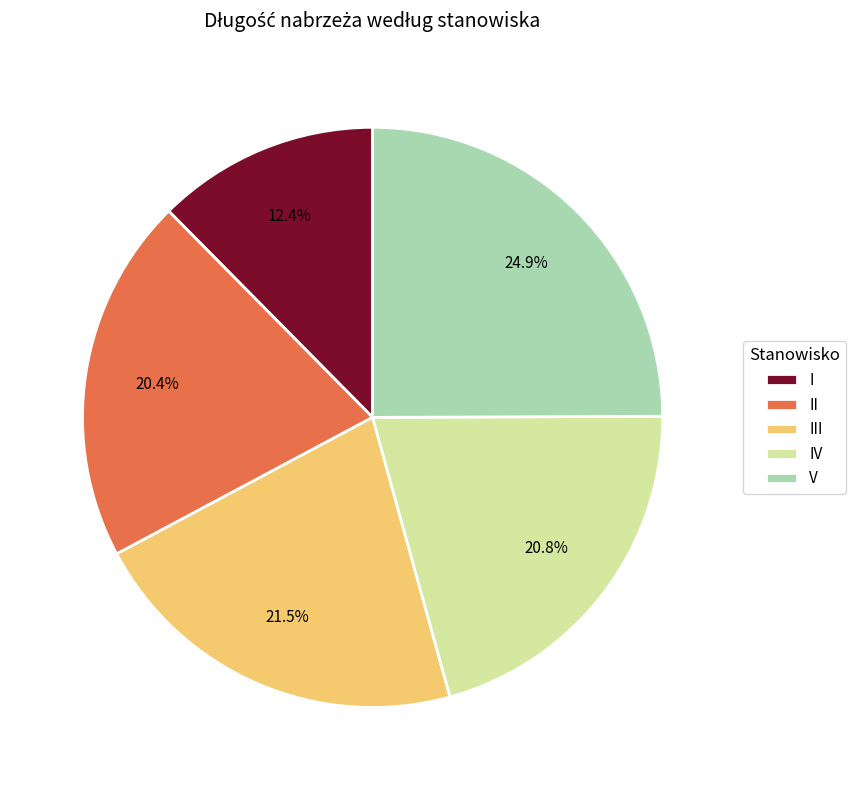

How many slices are in this pie chart?

5